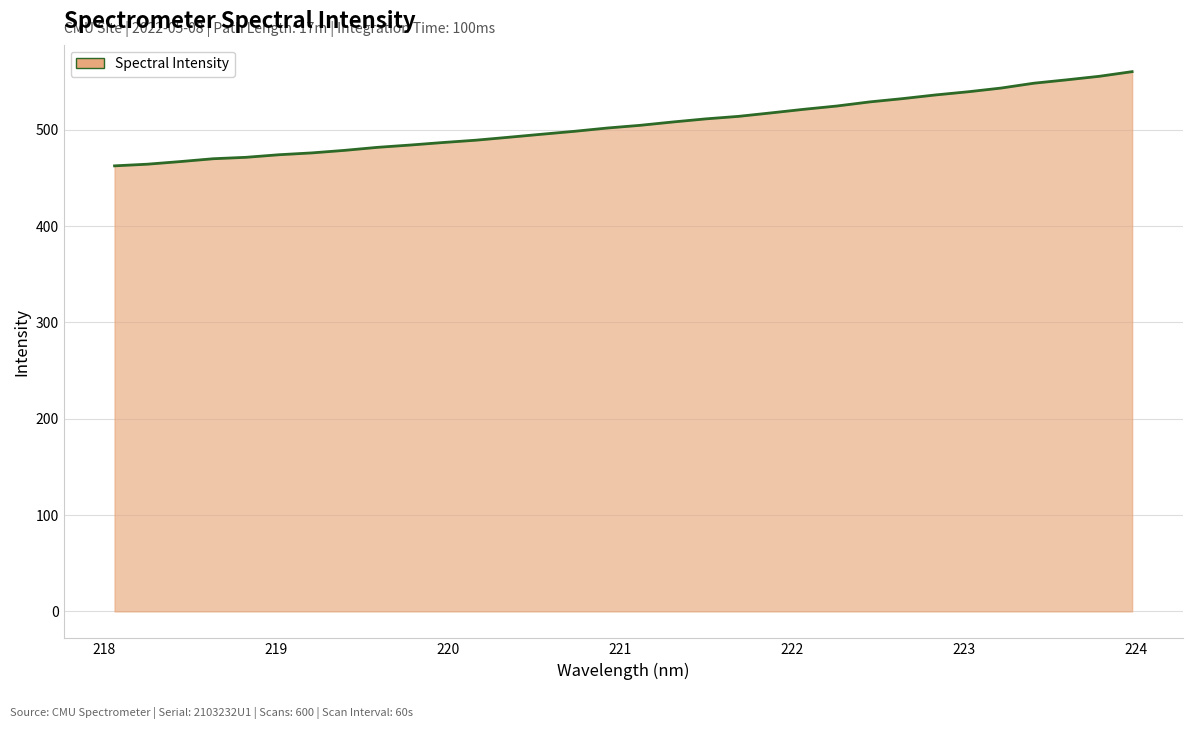

Count the number of categories in the chart.

32